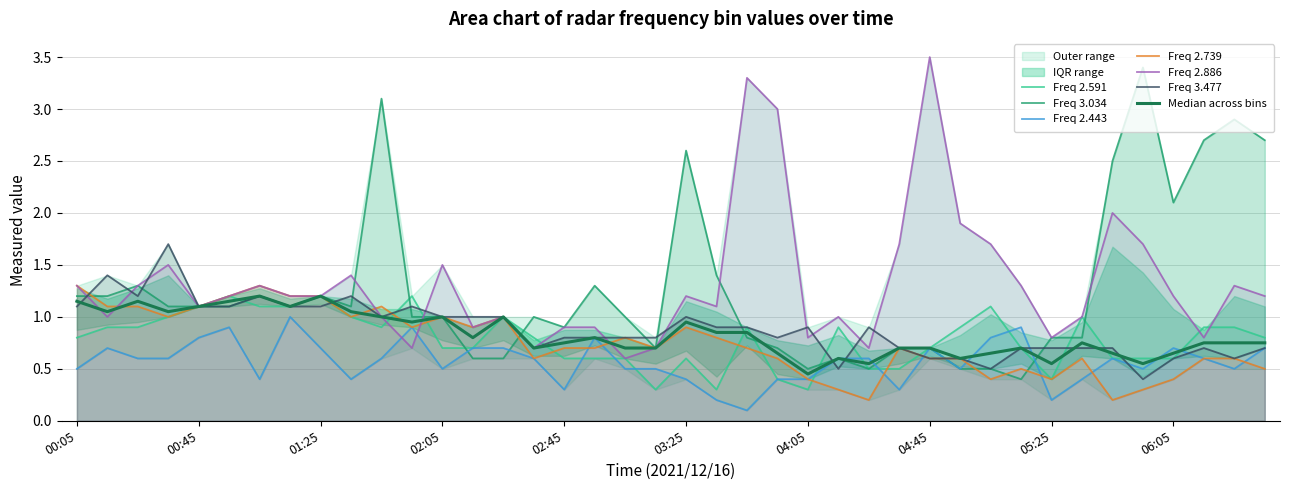

What is the minimum value shown in the chart?

0.1